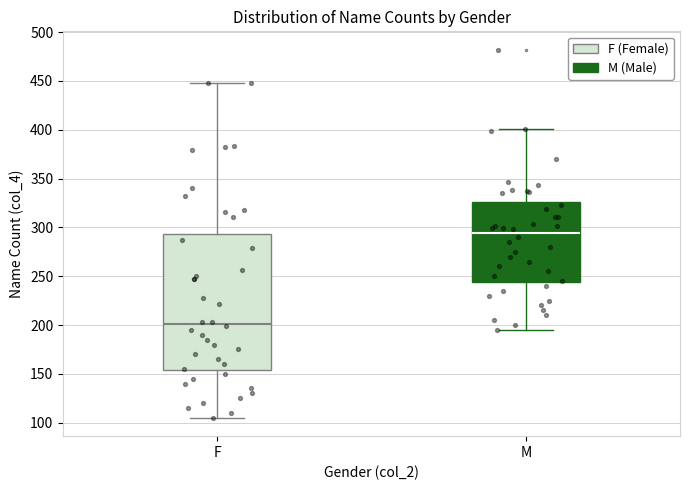

Reading left to right, read every box against the y-axis: the position of its median line, the range the box covers, and the ends of its whiskers. The values are not printed on the chart, so give them approximately, as read against the axis.

F: median 200, box 155 to 295, whiskers 105 to 450
M: median 295, box 245 to 325, whiskers 195 to 400